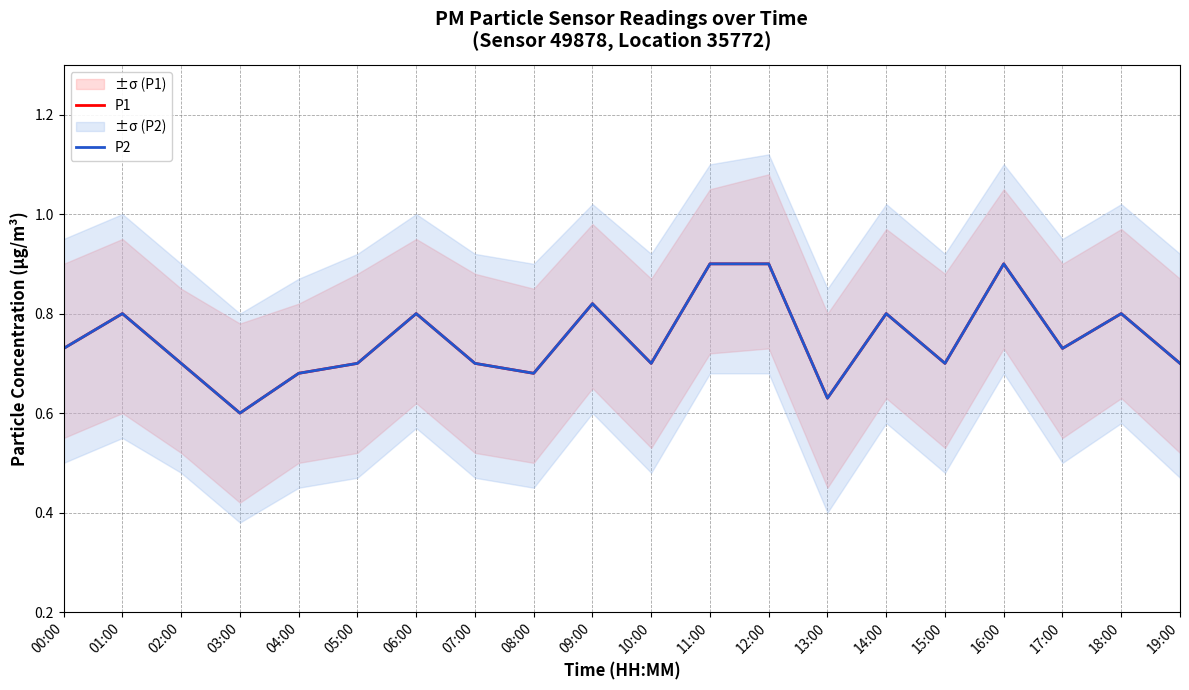

List the labels in order of P2 value, largest first.

11:00, 12:00, 16:00, 09:00, 01:00, 06:00, 14:00, 18:00, 00:00, 17:00, 02:00, 05:00, 07:00, 10:00, 15:00, 19:00, 04:00, 08:00, 13:00, 03:00